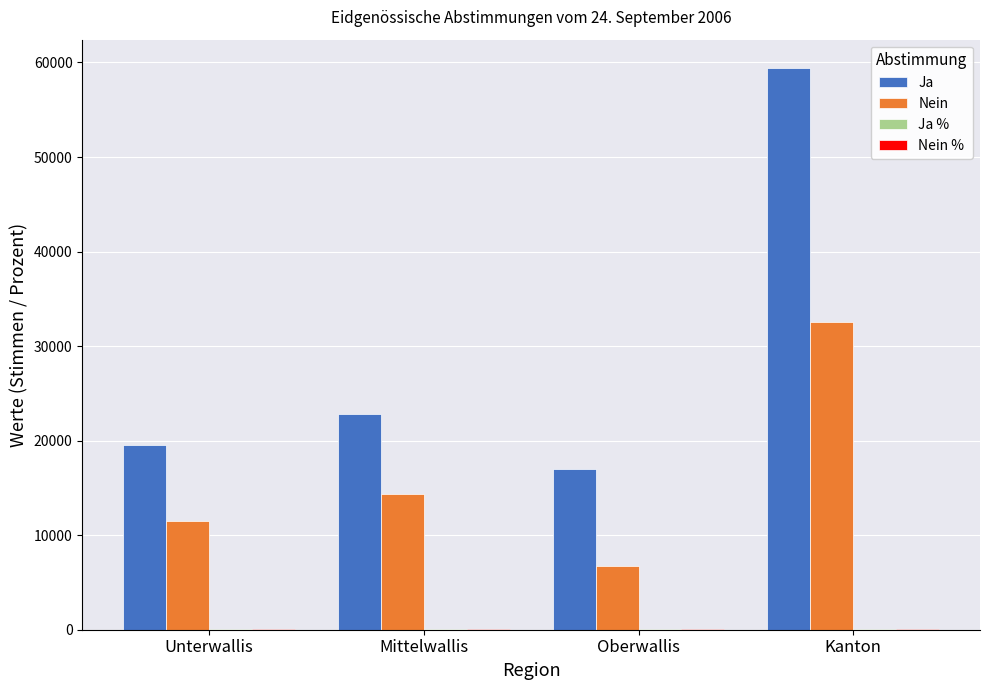

Count the Nein values in the range 11500 to 32590.

3